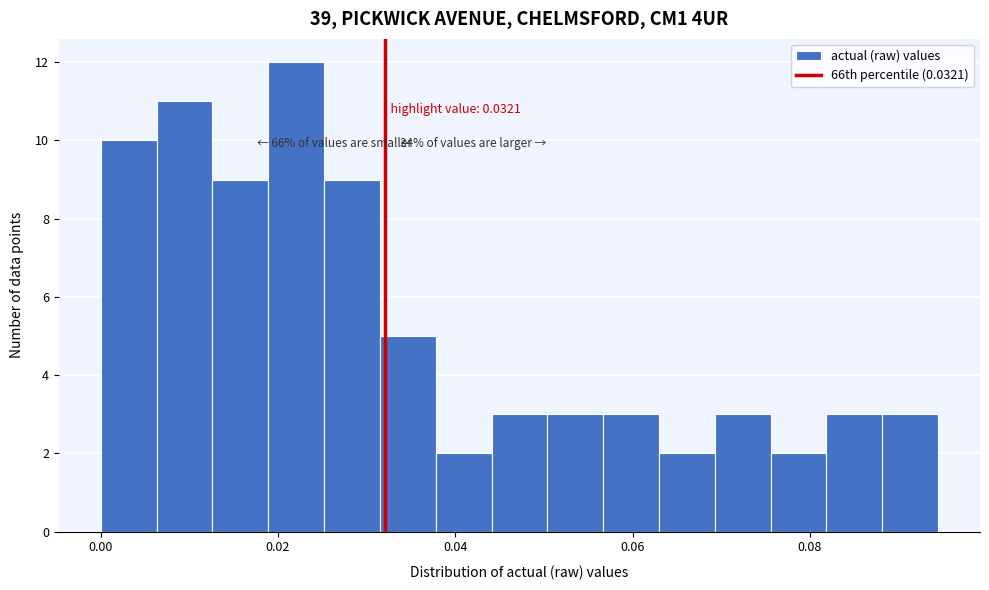

Around what value on the x-axis is the tallest bar? Give the approximate position of its centre, as read against the axis.

0.022